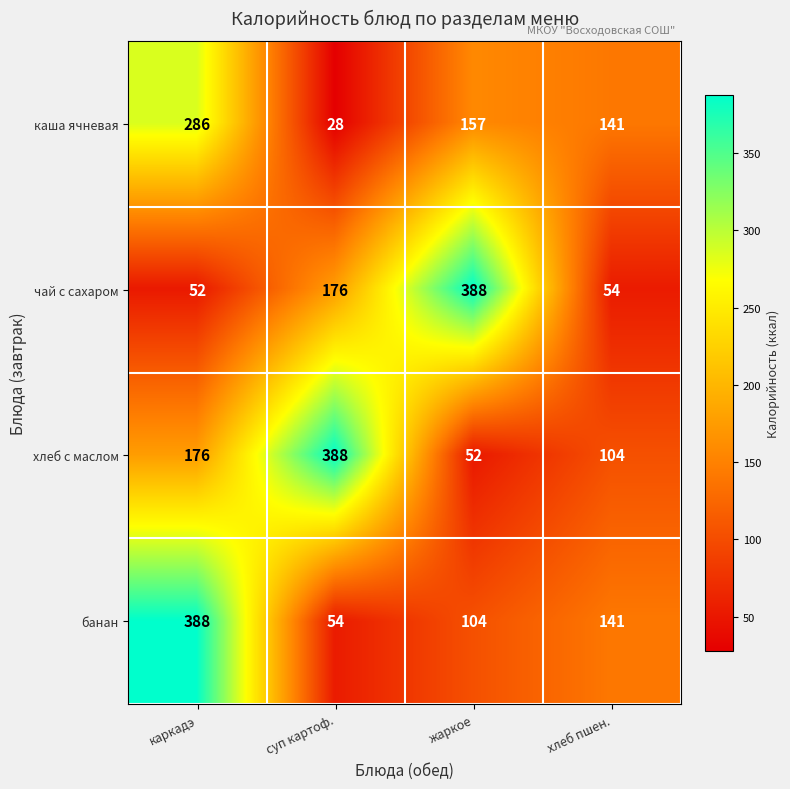

What is the total value across all series at жаркое?

701